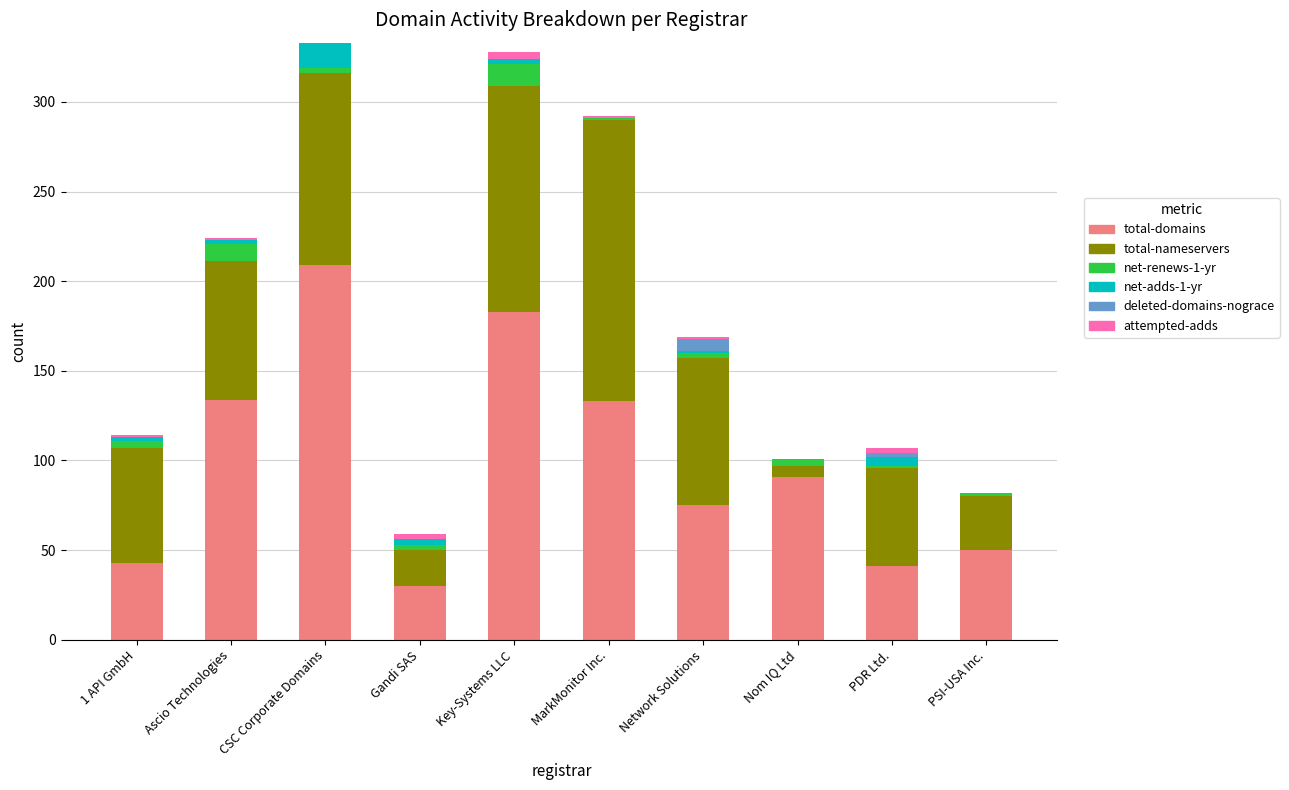

Are the bars horizontal?

No